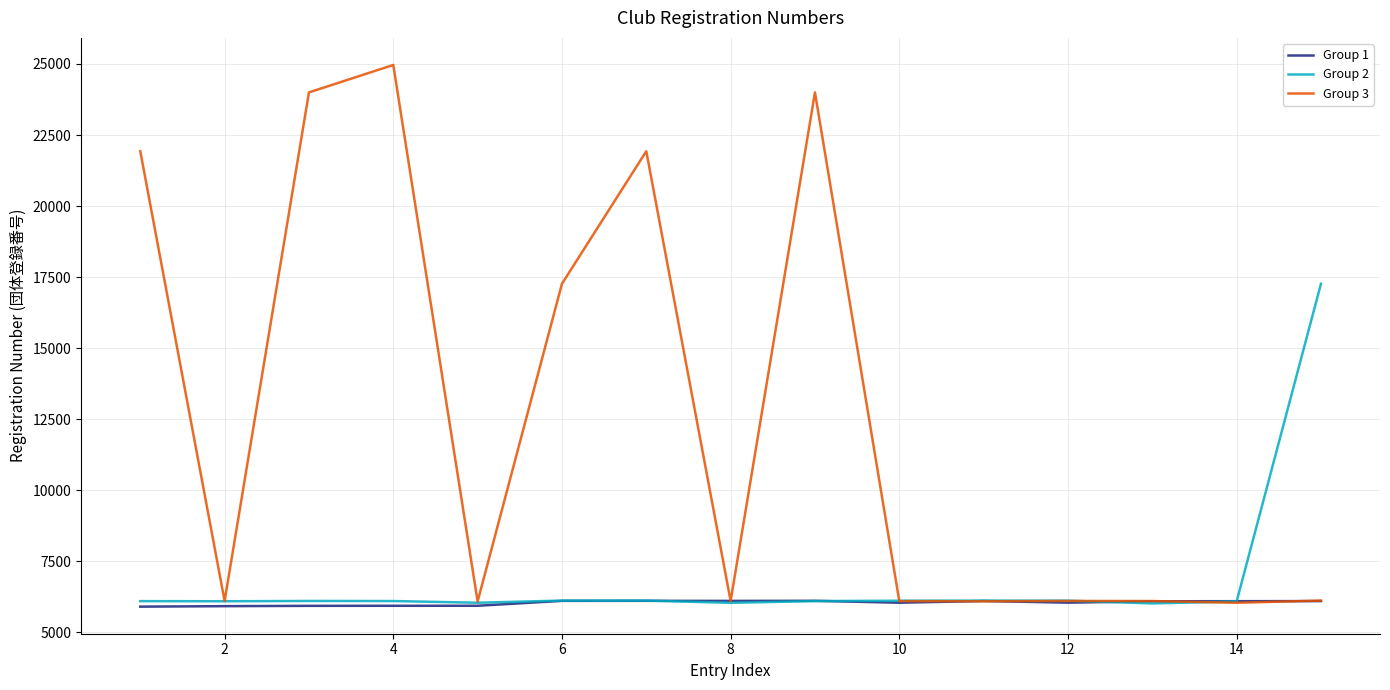

Which series has the largest range (max minus min)?

Group 3